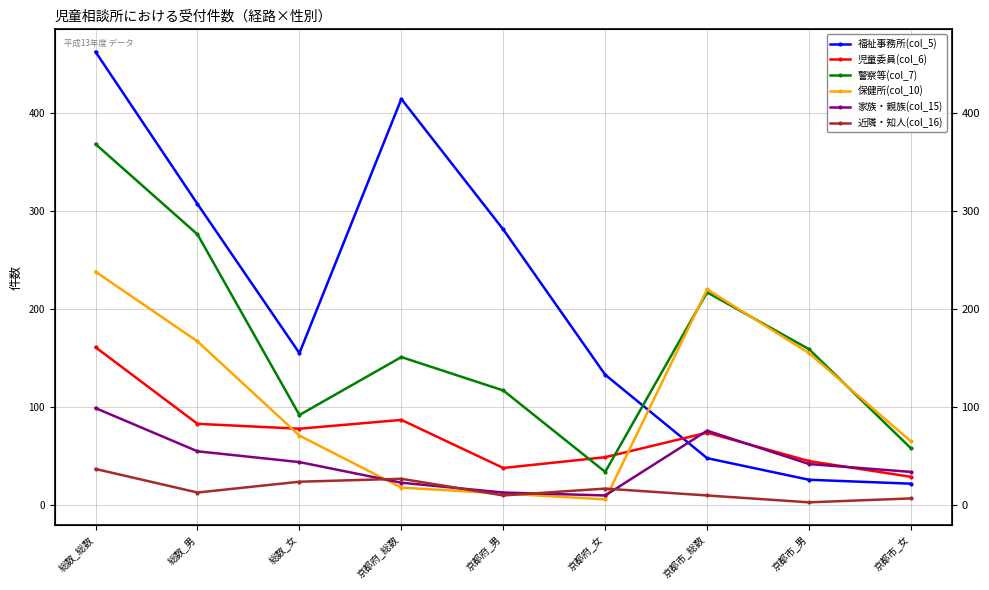

Count the number of data series in this chart.

6